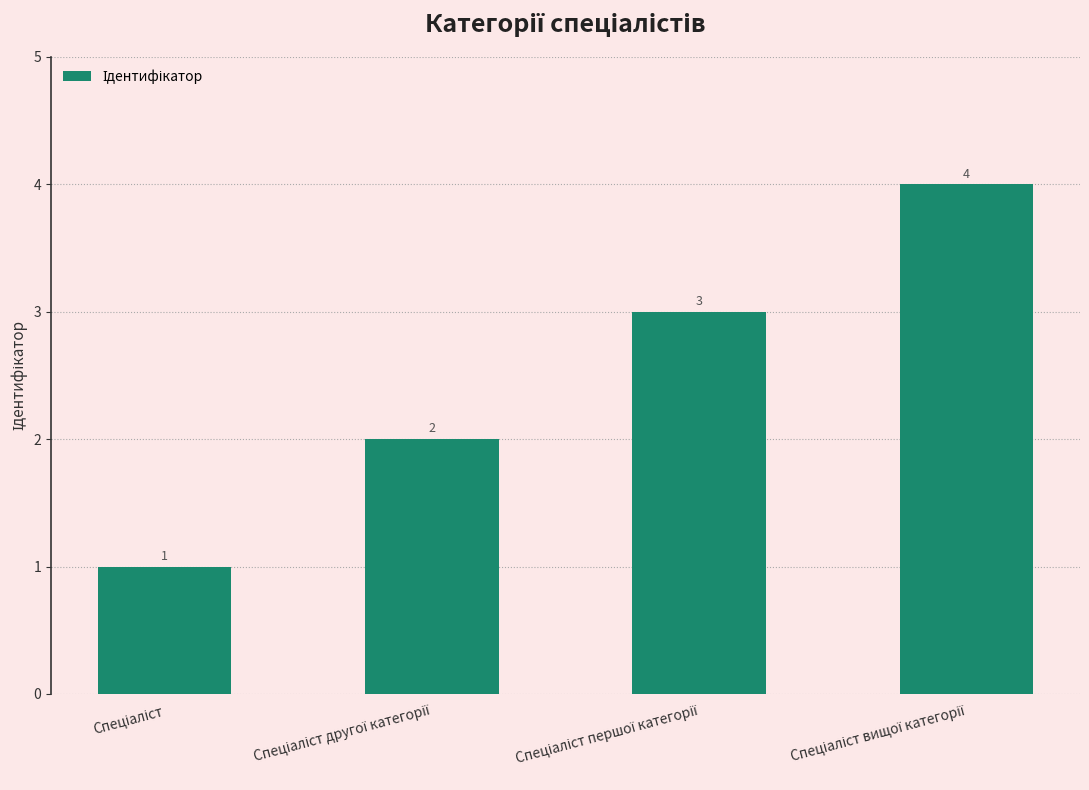

How many values are between 2 and 4?

3